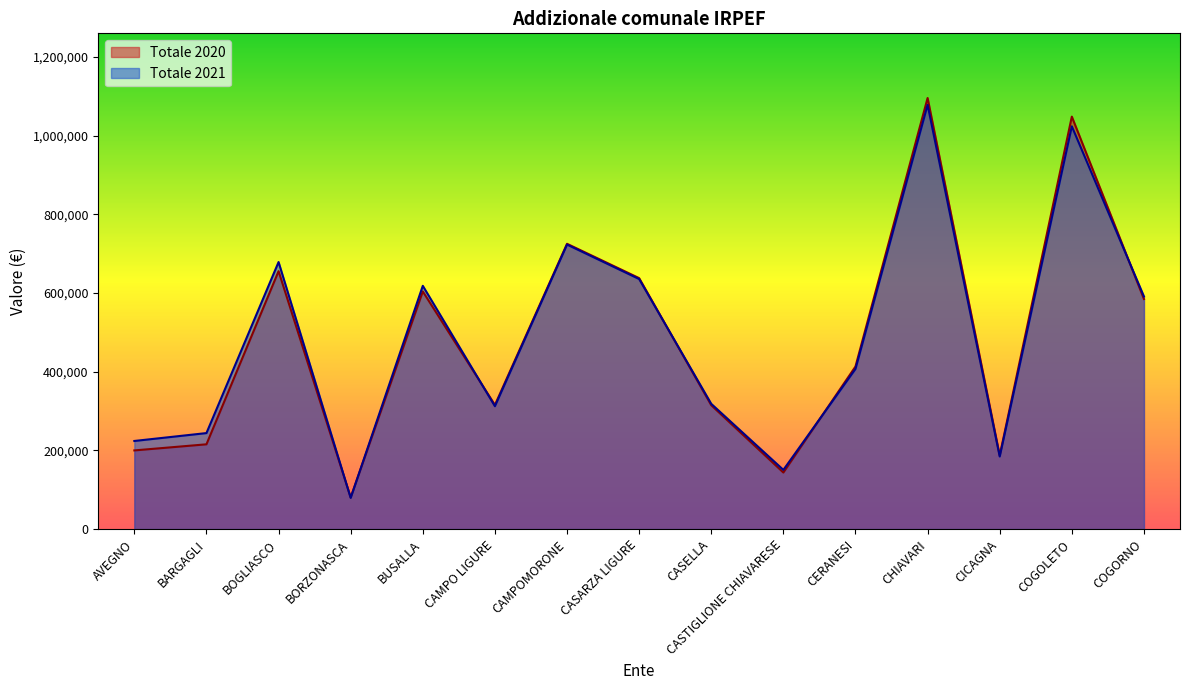

Reading left to right, extract all data points from this chart.

Totale 2020: AVEGNO=200005.6	BARGAGLI=215536.4	BOGLIASCO=655560.5	BORZONASCA=80434.1	BUSALLA=604093.2	CAMPO LIGURE=315494.8	CAMPOMORONE=725202.3	CASARZA LIGURE=637945.4	CASELLA=314847.9	CASTIGLIONE CHIAVARESE=143815.9	CERANESI=413320.6	CHIAVARI=1095775.0	CICAGNA=187169.8	COGOLETO=1048432.6	COGORNO=584897.6
Totale 2021: AVEGNO=224025.5	BARGAGLI=244067.0	BOGLIASCO=678833.0	BORZONASCA=79333.9	BUSALLA=618380.8	CAMPO LIGURE=312323.5	CAMPOMORONE=723257.4	CASARZA LIGURE=635665.4	CASELLA=318397.0	CASTIGLIONE CHIAVARESE=150526.9	CERANESI=407162.2	CHIAVARI=1078357.4	CICAGNA=184529.5	COGOLETO=1023791.2	COGORNO=591281.7